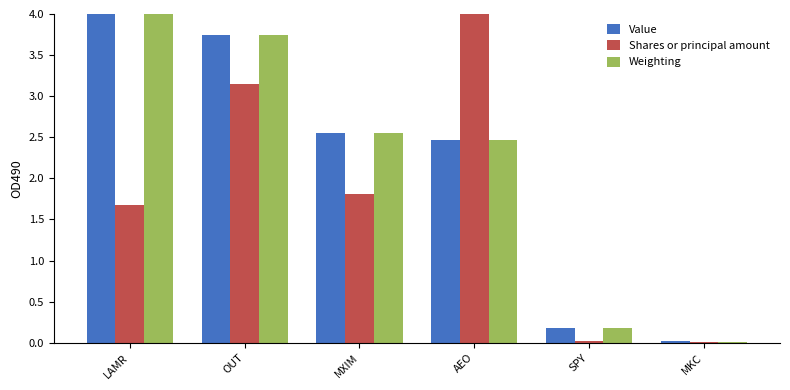

Is the value of Shares or principal amount at LAMR greater than the value of Weighting at OUT?

No